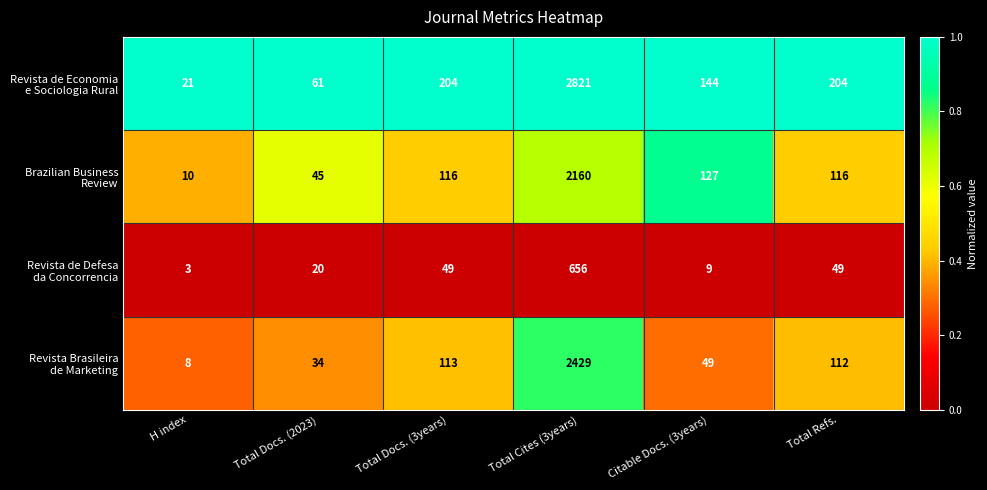

What is the total value across all series at H index?

42